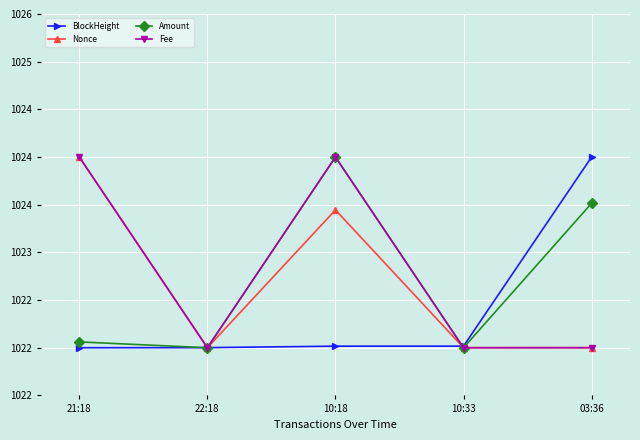

Rank the series at 10:33 from lowest to highest value.

Amount, Fee, Nonce, BlockHeight